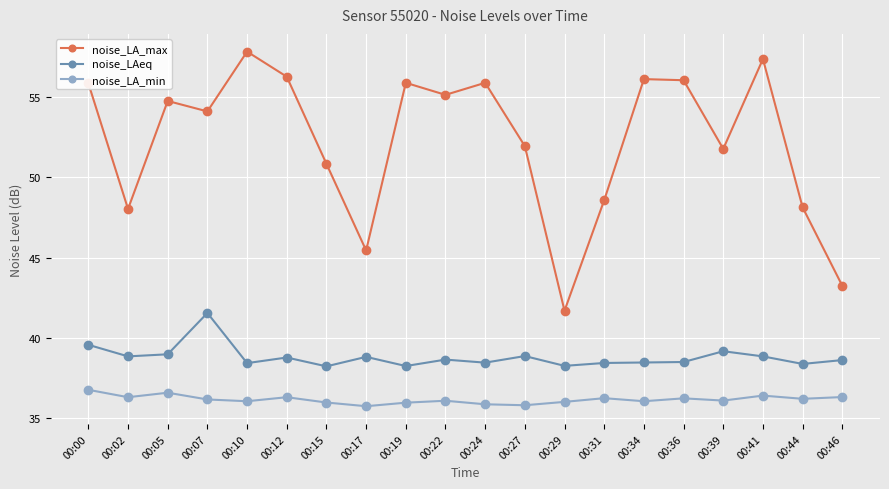

True or false: noise_LAeq and noise_LA_min intersect in this chart.

False